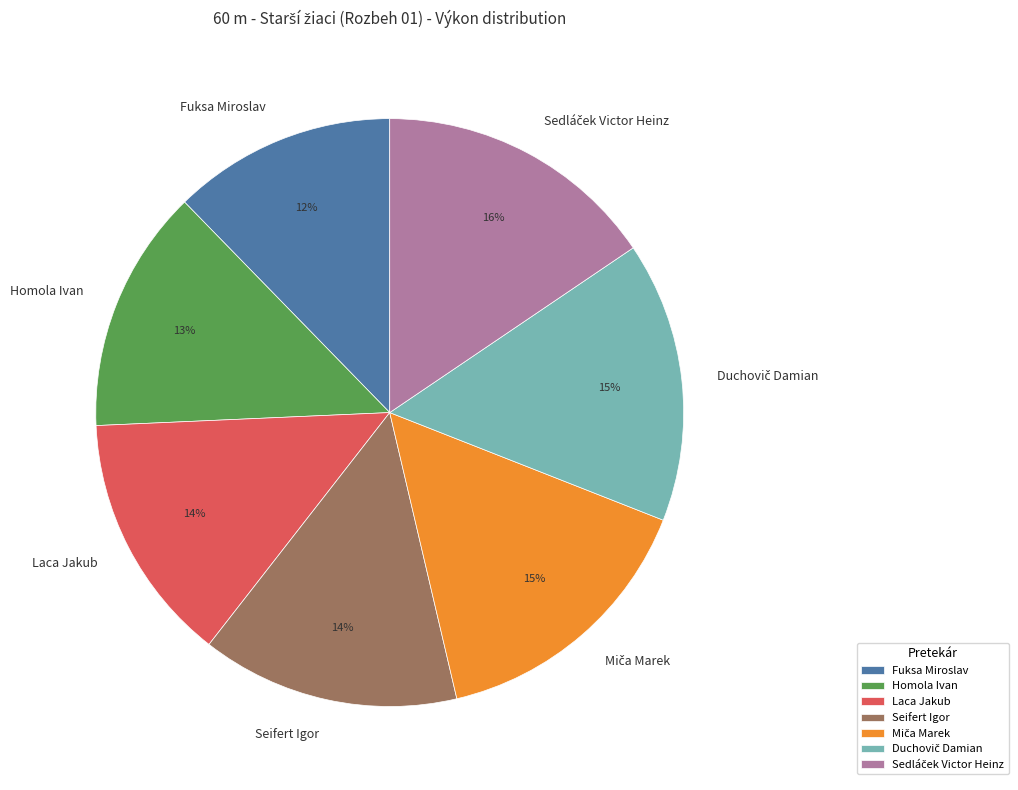

Combined, do Fuksa Miroslav and Laca Jakub account for over 50%?

No